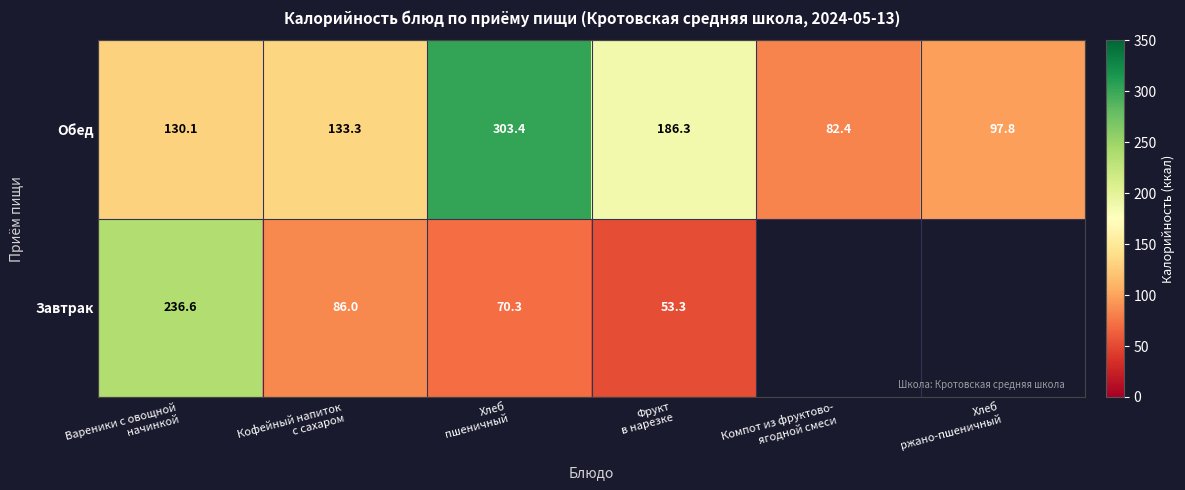

What is the difference between the second highest and second lowest values in the Обед series?

88.5